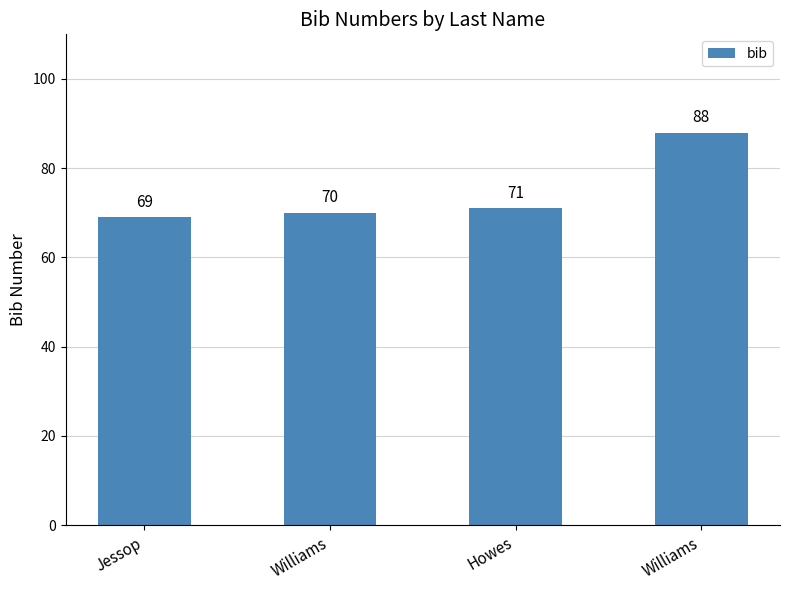

How many series are shown in this chart?

1